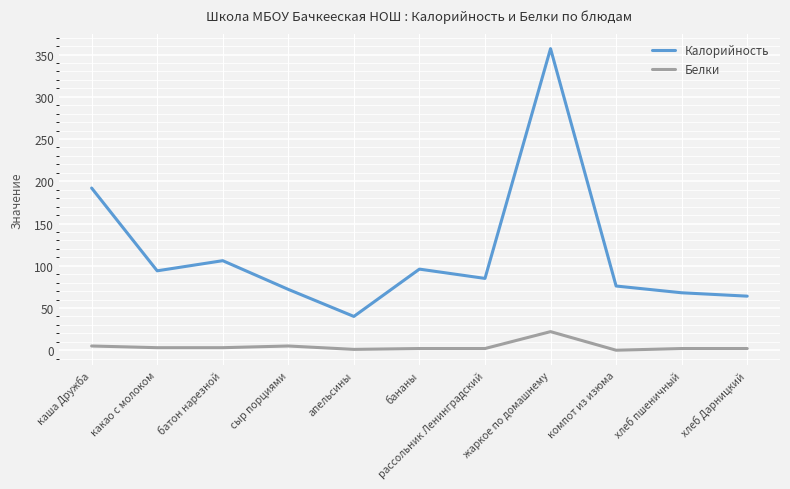

Between батон нарезной and хлеб пшеничный, which series saw the biggest shift?

Калорийность